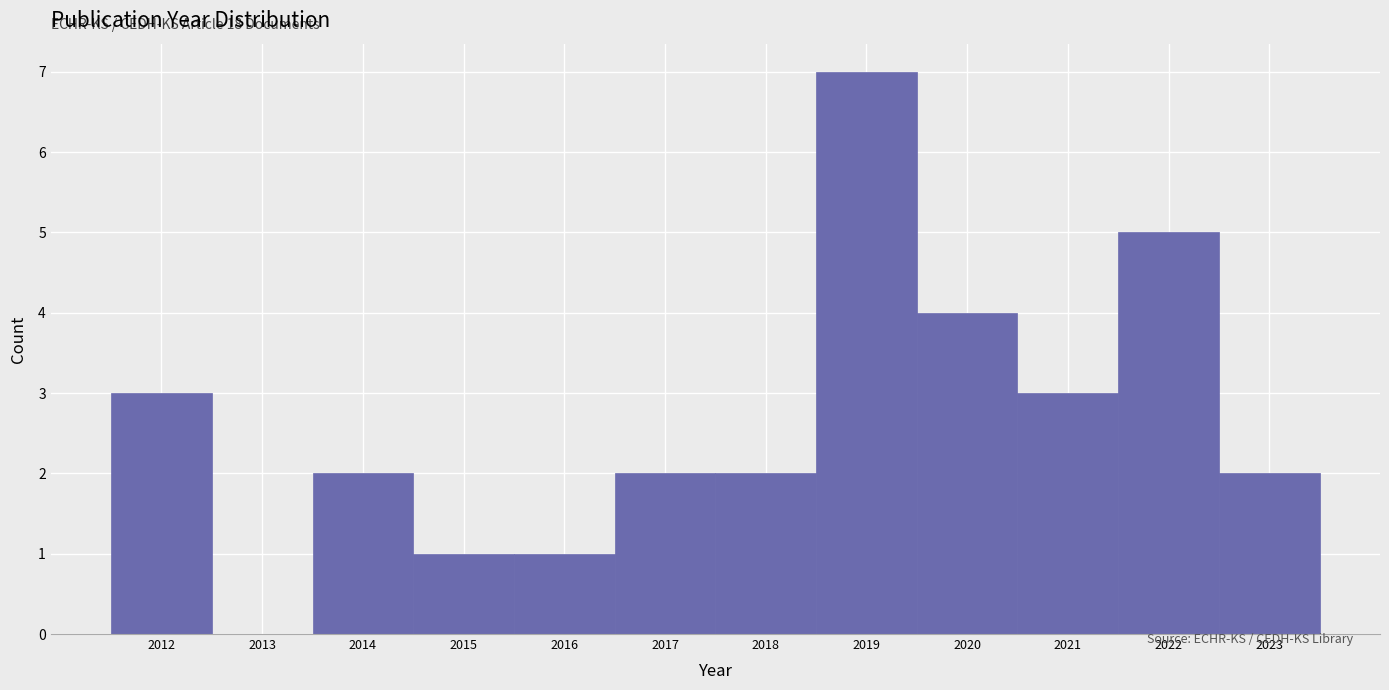

Which range on the x-axis has the tallest bar?

2018.5 to 2019.5